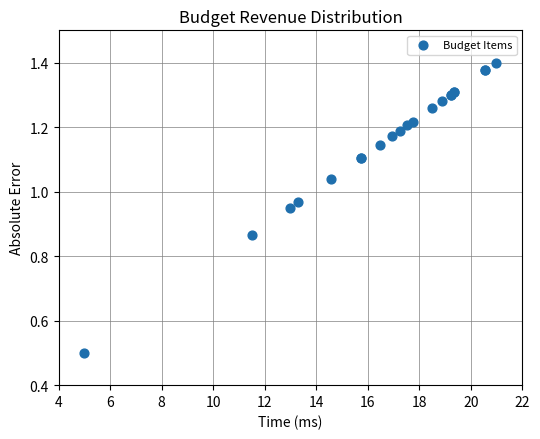

What Y value in the scatter plot is closest to 0?

0.5